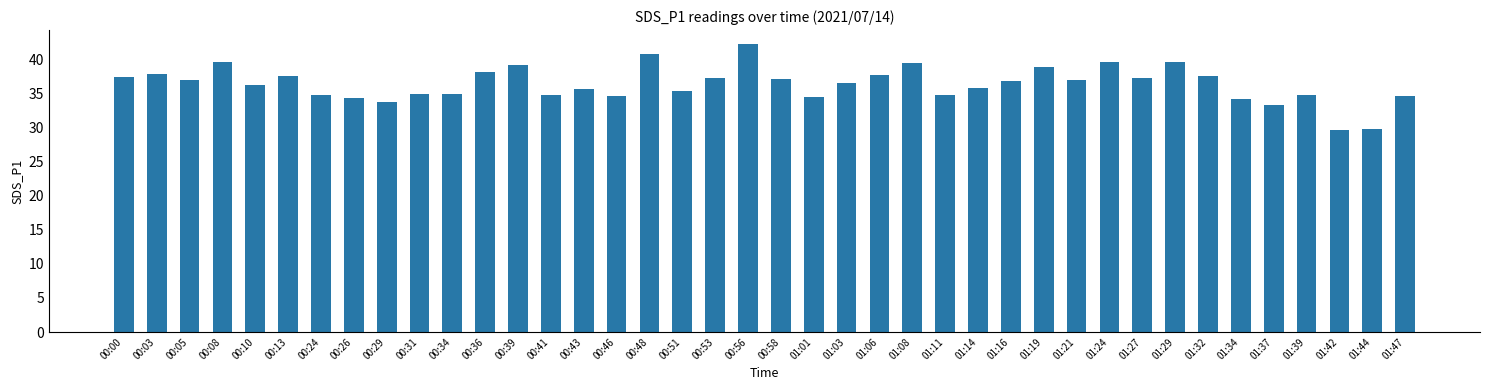

Count the number of categories in the chart.

40